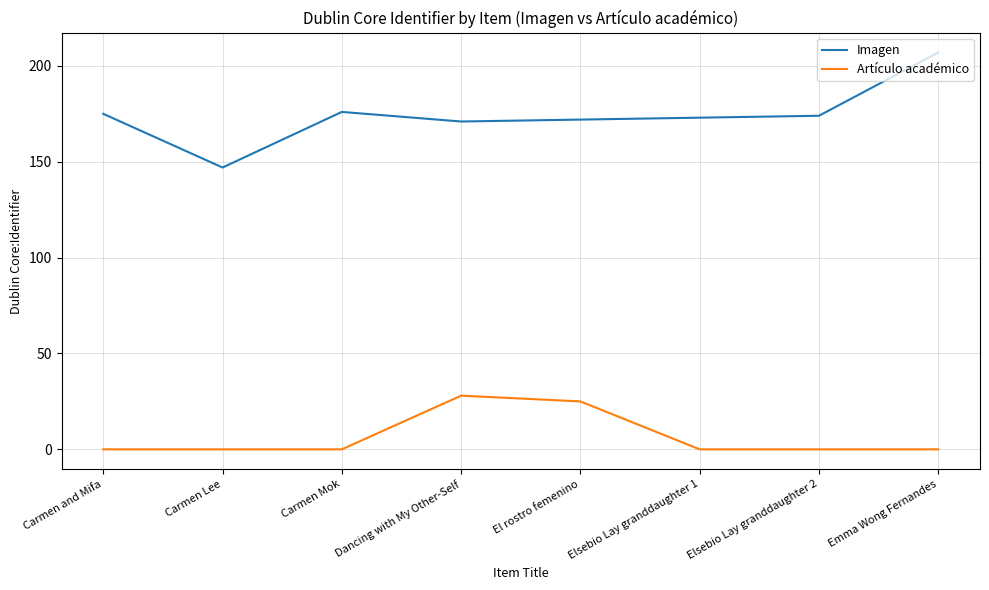

Reading left to right, list all the values displayed in this chart.

Imagen: Carmen and Mifa=175	Carmen Lee=147	Carmen Mok=176	Dancing with My Other-Self=171	El rostro femenino=172	Elsebio Lay granddaughter 1=173	Elsebio Lay granddaughter 2=174	Emma Wong Fernandes=207
Artículo académico: Carmen and Mifa=0	Carmen Lee=0	Carmen Mok=0	Dancing with My Other-Self=28	El rostro femenino=25	Elsebio Lay granddaughter 1=0	Elsebio Lay granddaughter 2=0	Emma Wong Fernandes=0